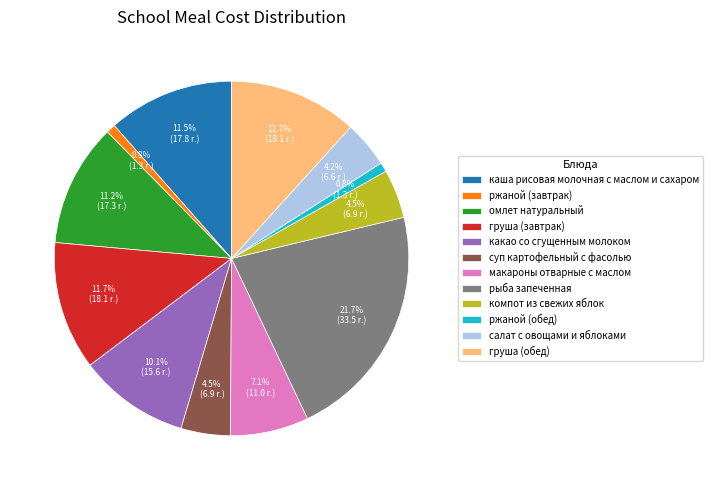

Is it true that груша (завтрак) is 2% of the pie?

False